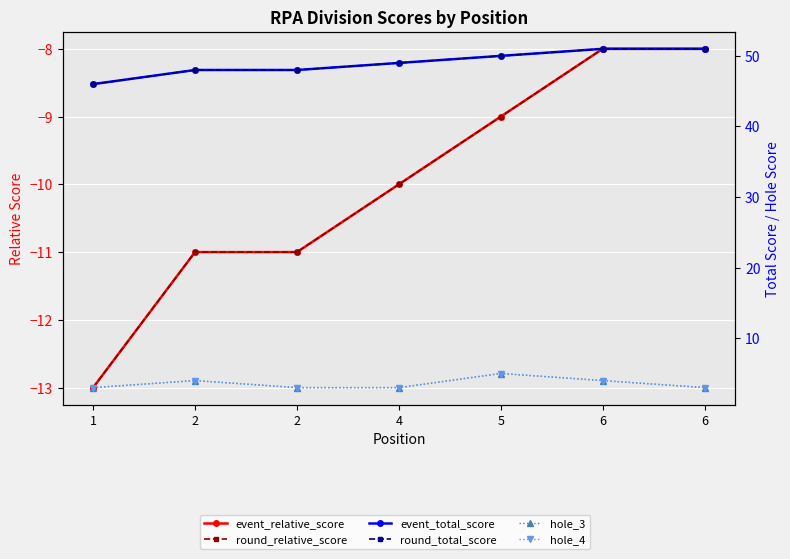

At which label does round_total_score reach its minimum?

1